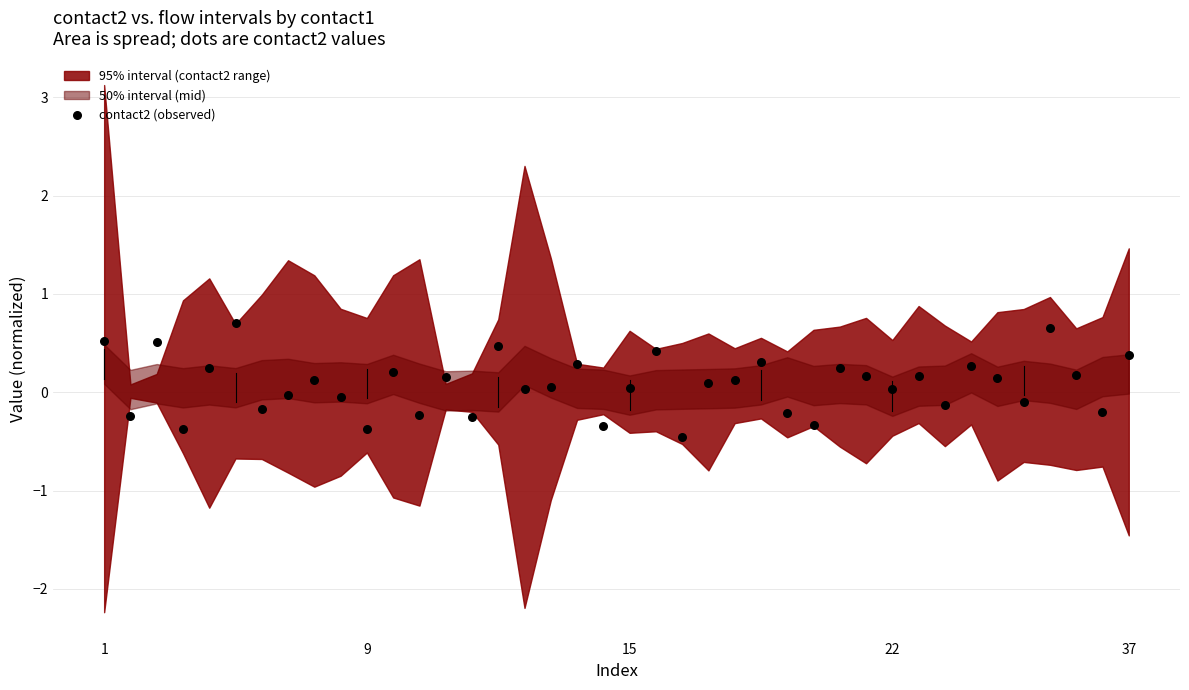

What is the range of Y values (max minus min)?

1.2